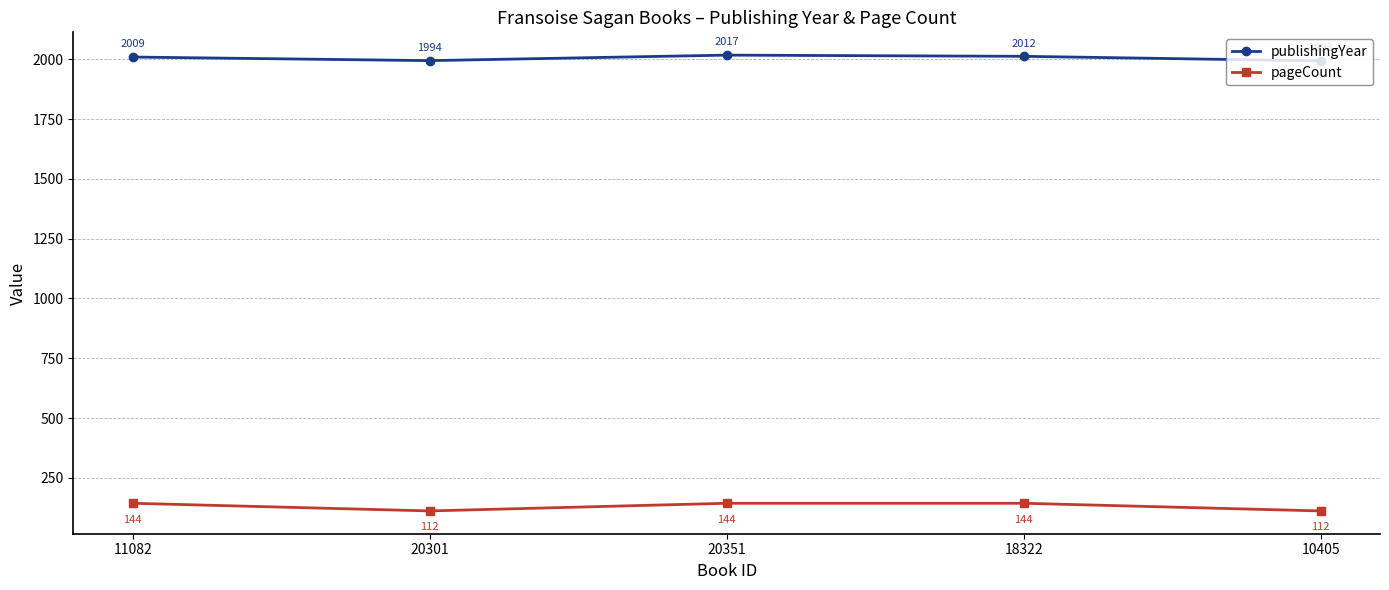

What position from the left is 18322?

4